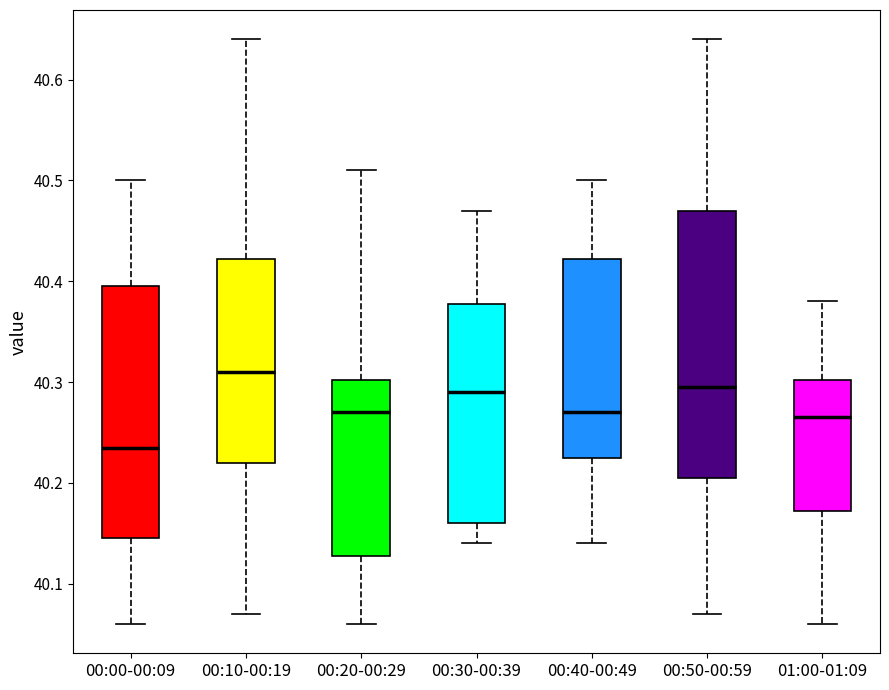

Reading left to right, read every box against the y-axis: the position of its median line, the range the box covers, and the ends of its whiskers. The values are not printed on the chart, so give them approximately, as read against the axis.

00:00-00:09: median 40.24, box 40.15 to 40.40, whiskers 40.06 to 40.50
00:10-00:19: median 40.31, box 40.22 to 40.42, whiskers 40.07 to 40.64
00:20-00:29: median 40.27, box 40.13 to 40.30, whiskers 40.06 to 40.51
00:30-00:39: median 40.29, box 40.16 to 40.38, whiskers 40.14 to 40.47
00:40-00:49: median 40.27, box 40.23 to 40.42, whiskers 40.14 to 40.50
00:50-00:59: median 40.30, box 40.21 to 40.47, whiskers 40.07 to 40.64
01:00-01:09: median 40.27, box 40.17 to 40.30, whiskers 40.06 to 40.38